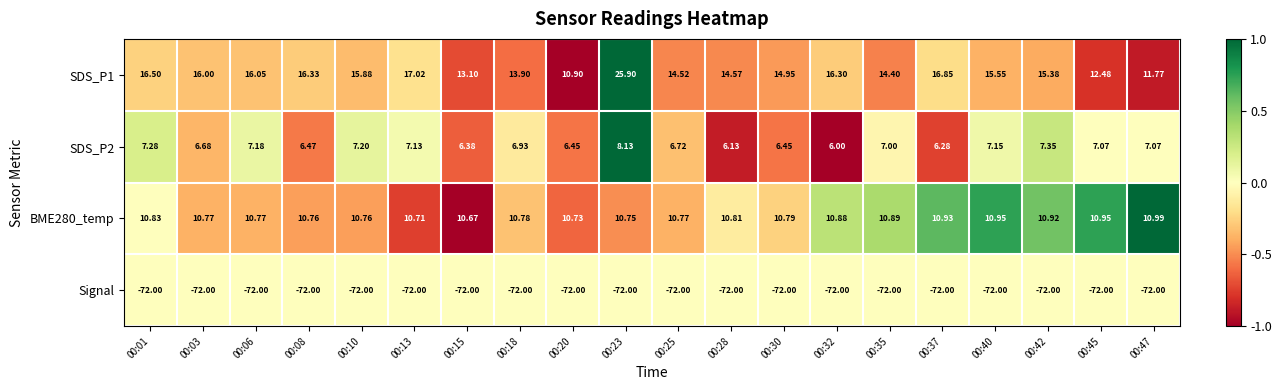

How many data points does each series have?

20